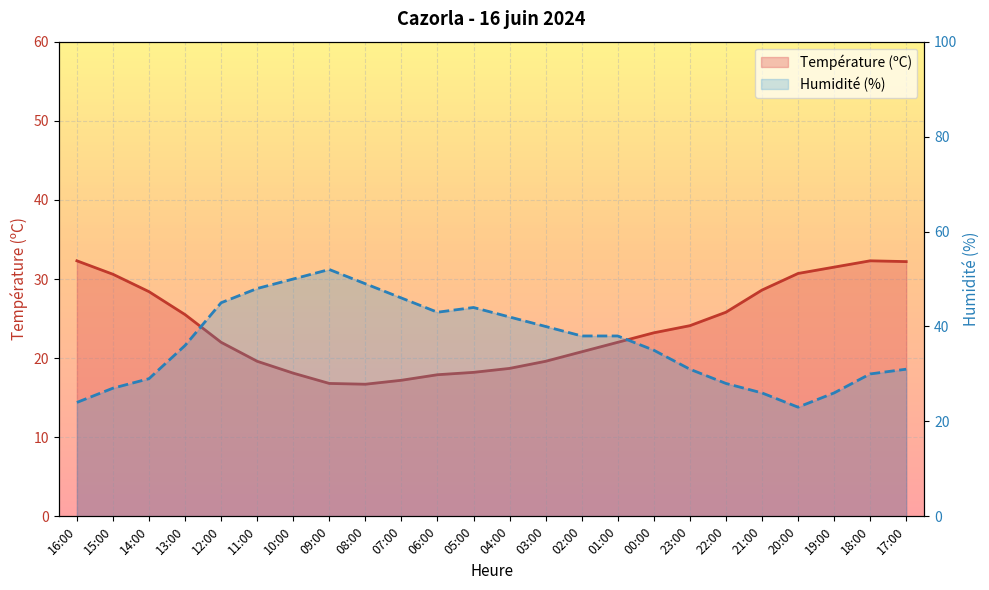

In Humidité (%), how many points are lower than both neighbors (excluding endpoints)?

2